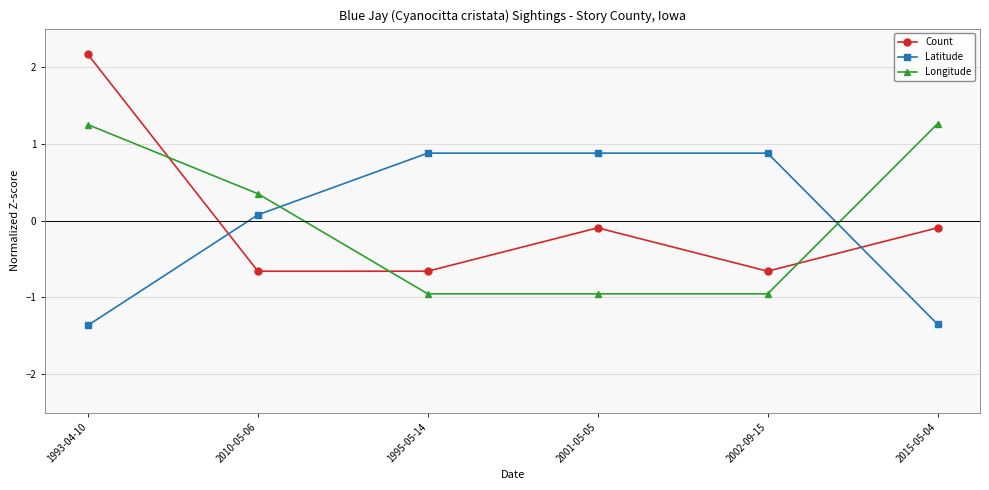

Rank the series at 1993-04-10 from lowest to highest value.

Latitude, Longitude, Count